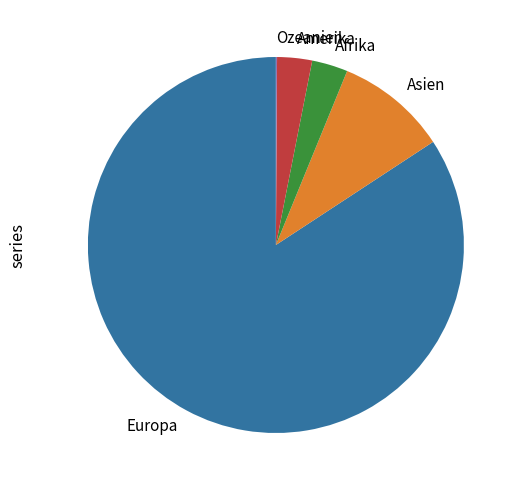

Between Amerika and Asien, which is larger?

Asien